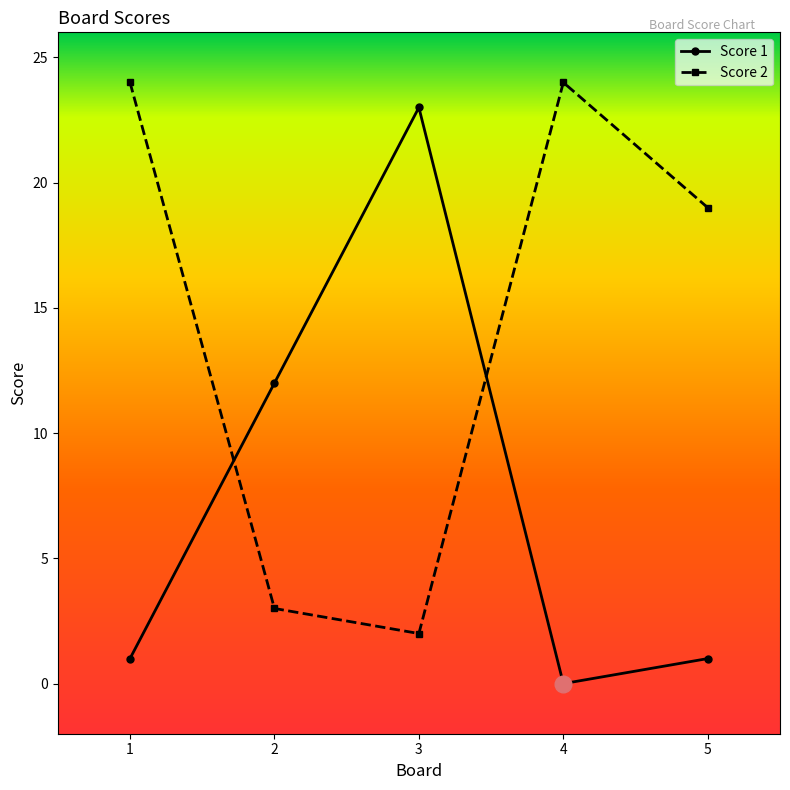

At how many categories does at least one series exceed 5?

5